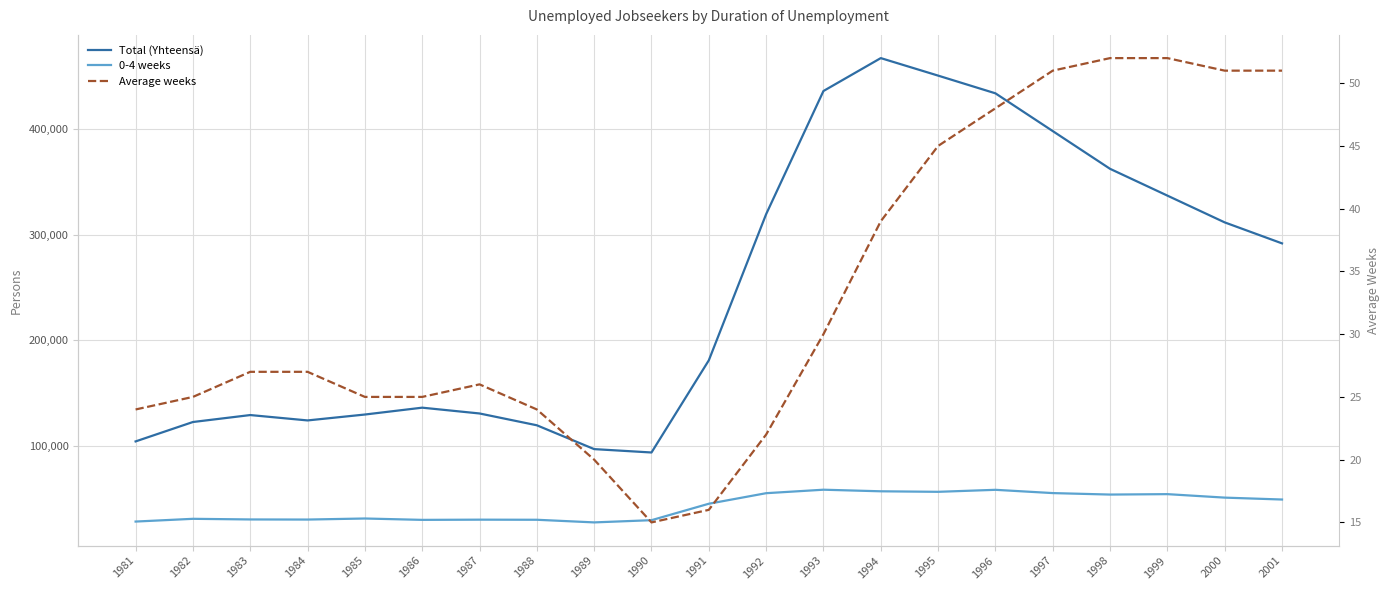

How many series are shown in this chart?

3